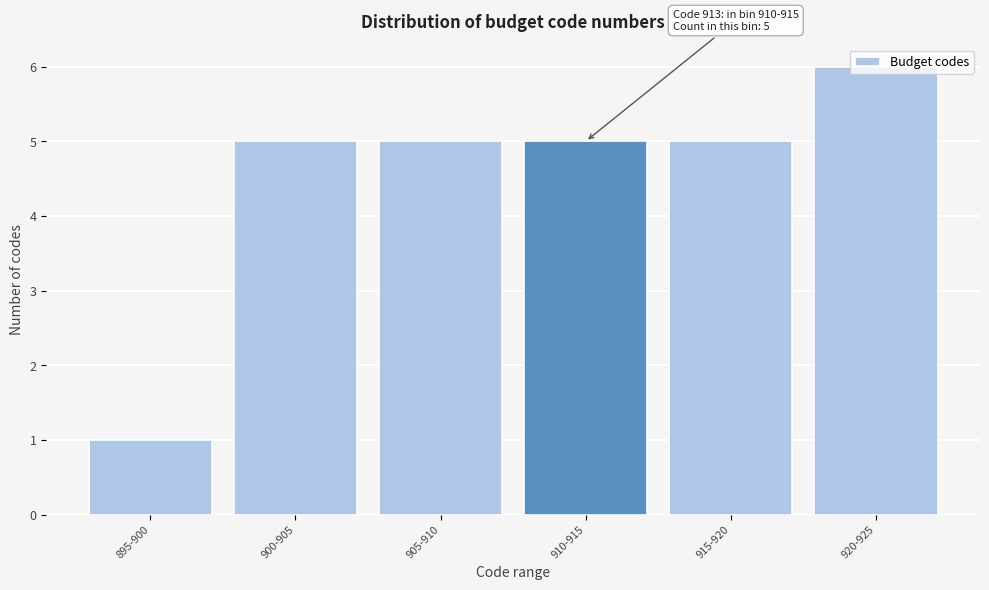

What is the greatest value displayed?

6